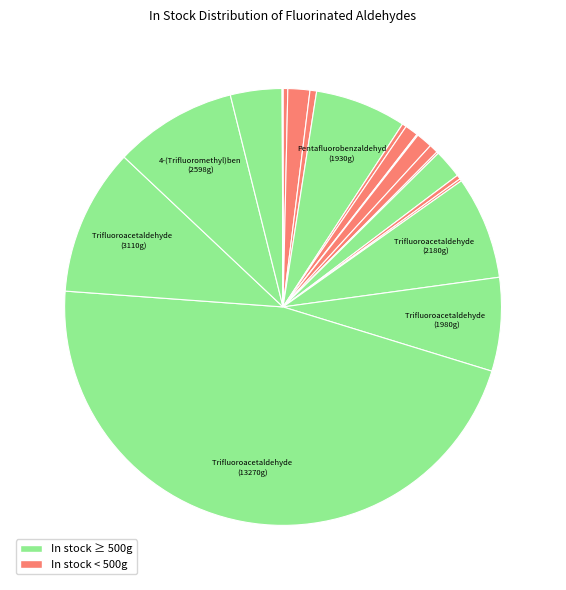

To the nearest percent, what is the difference between the largest and smallest slice percentages?

46%